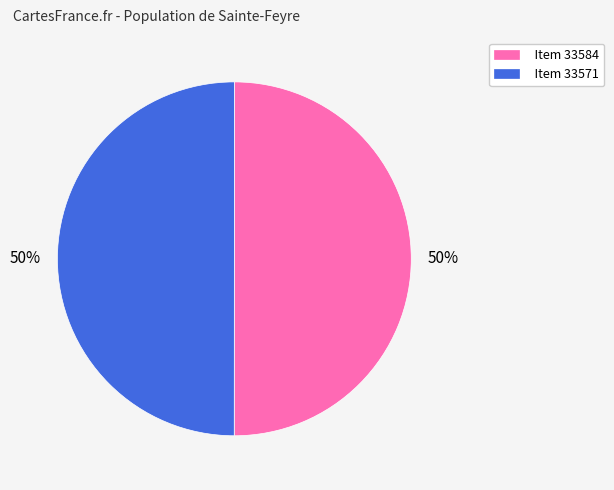

To the nearest percent, what is the combined percentage of Item 33571 and Item 33584?

100%